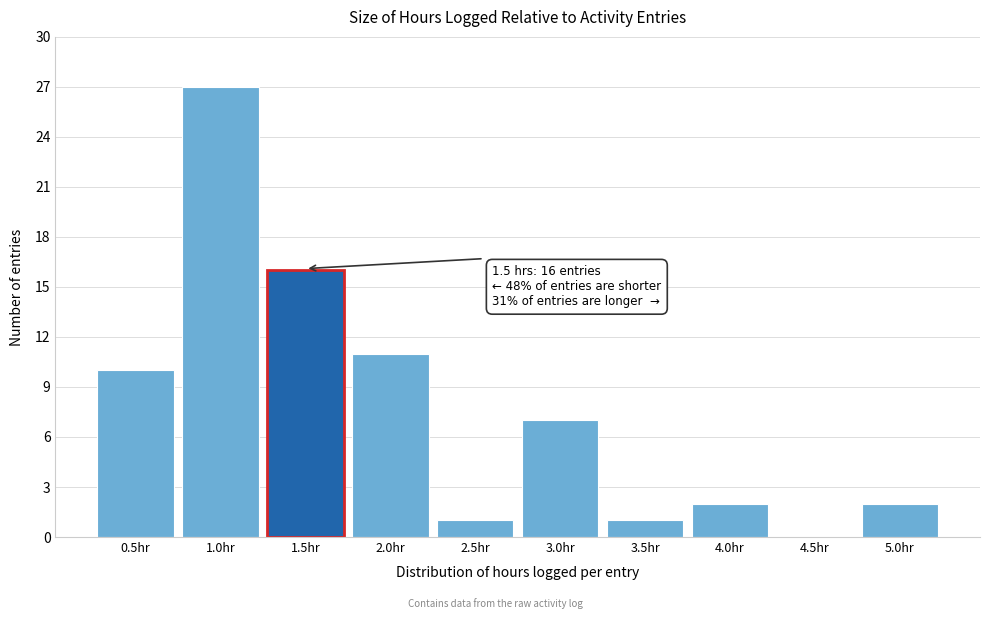

Over which range of the x-axis is the bar tallest?

0.75 to 1.25